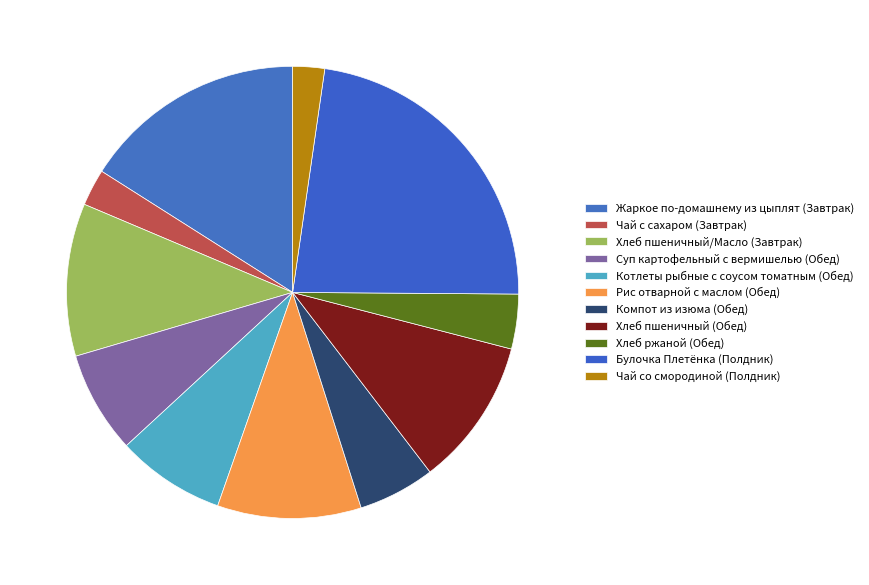

What portion of the pie excludes Суп картофельный с вермишелью (Обед)?

92.7%